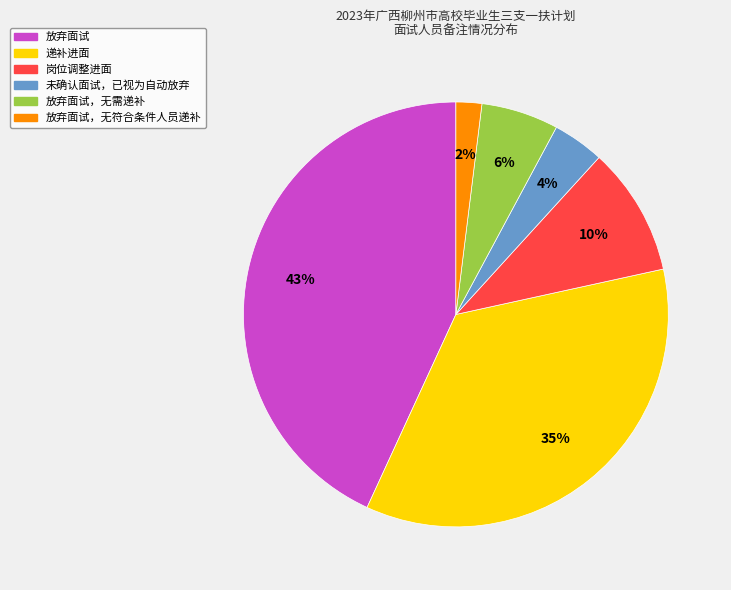

Is there any slice that represents more than half of the pie?

No